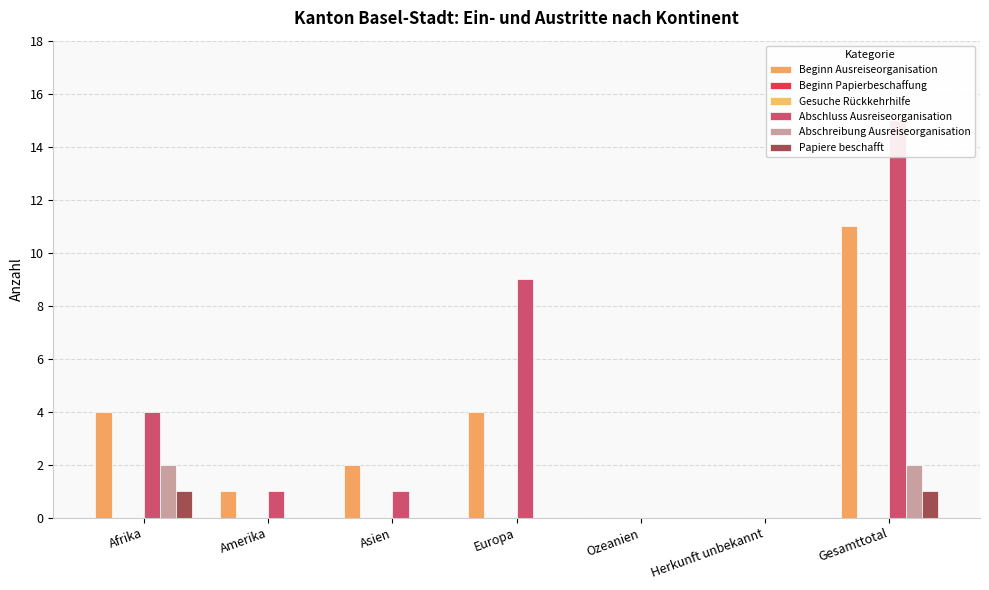

Where does the Abschluss Ausreiseorganisation series first go above 1?

Afrika